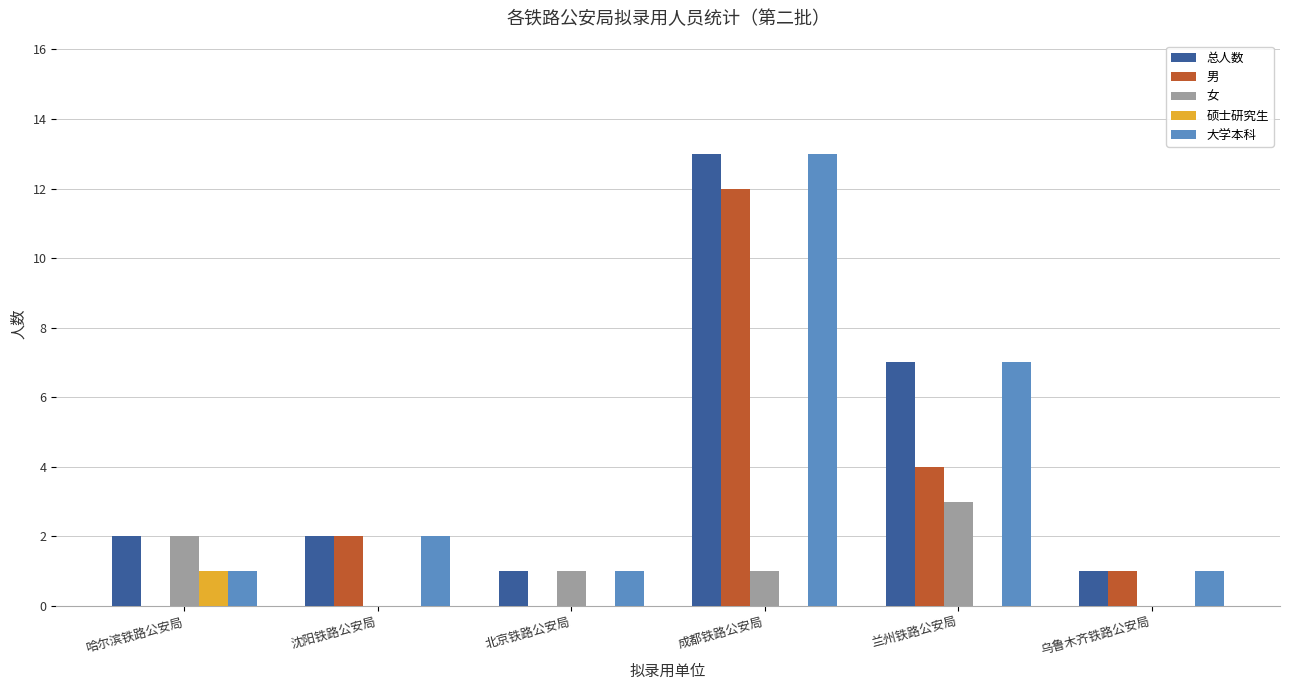

Which label corresponds to the largest value in the chart?

成都铁路公安局